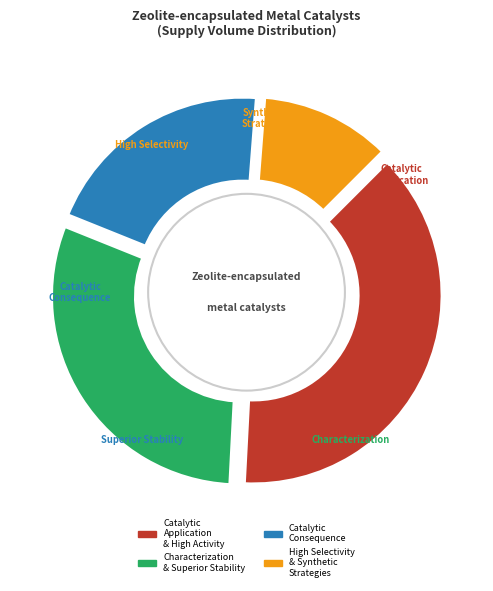

Is there any slice that represents more than half of the pie?

No